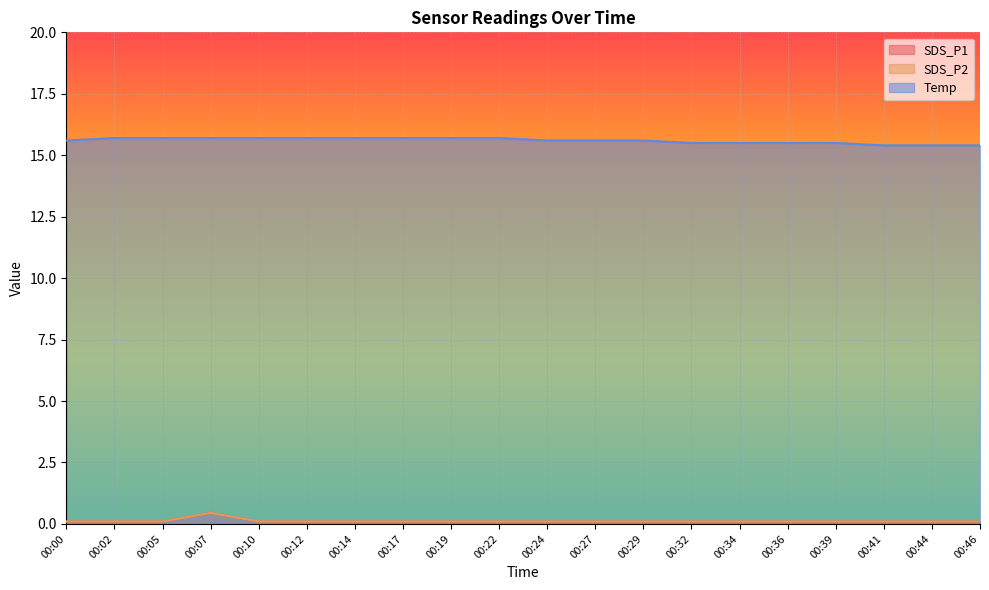

At which category does the chart reach its peak across all series?

00:02